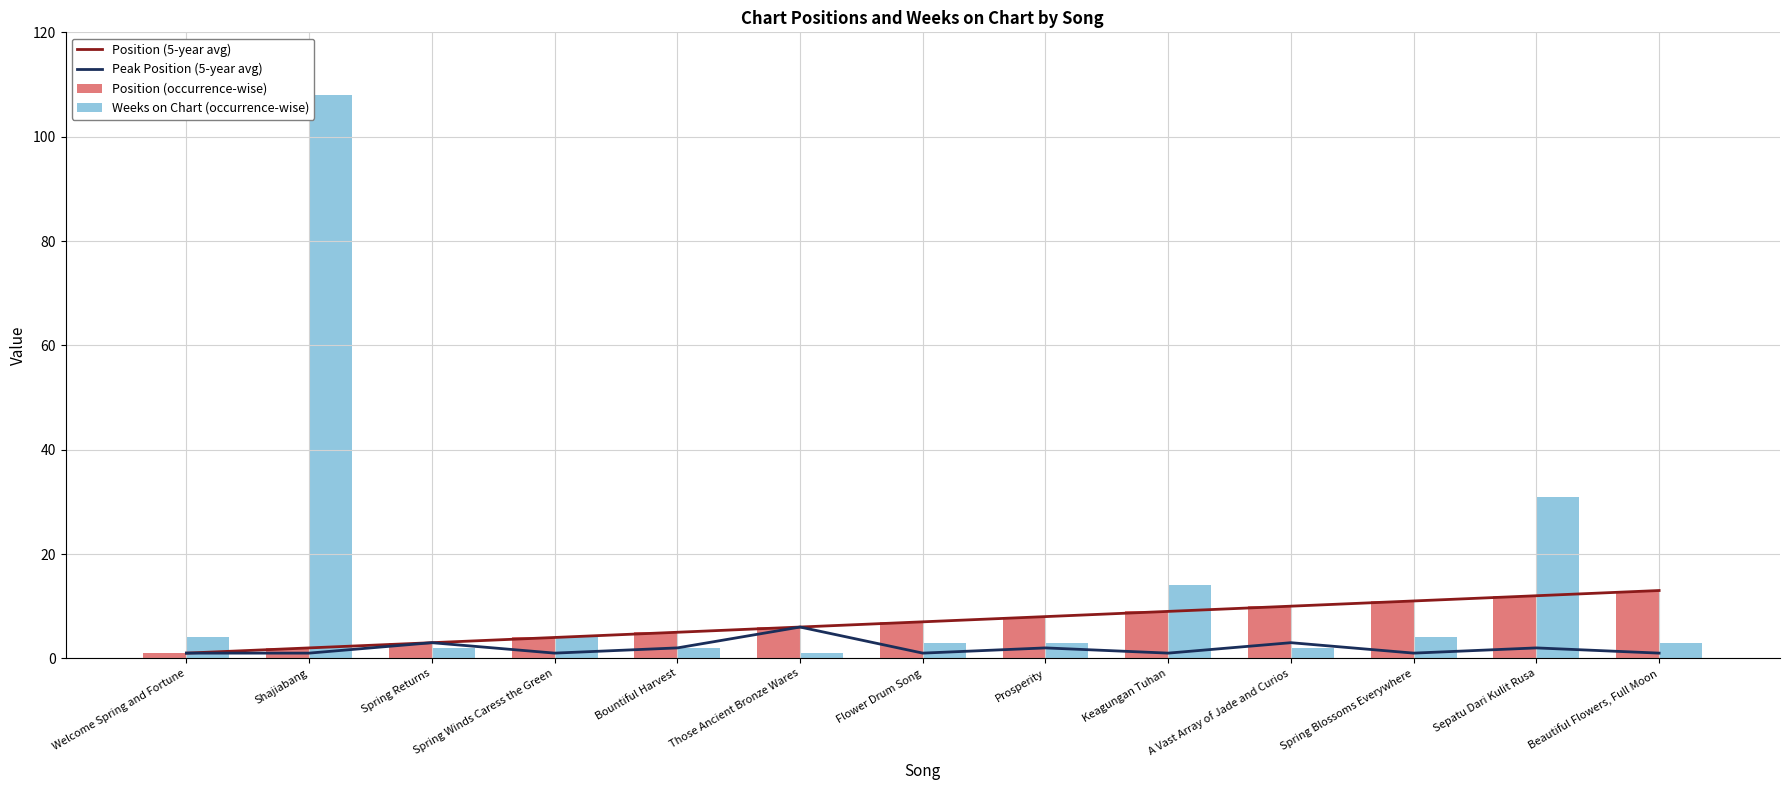

What is the difference between the Position (5-year avg) values at Those Ancient Bronze Wares and Beautiful Flowers, Full Moon?

7